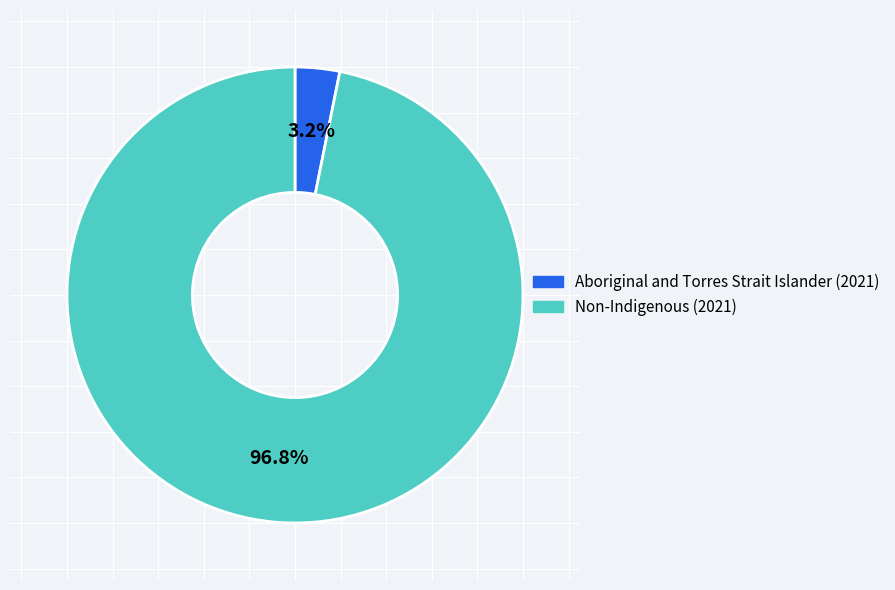

Does any single category account for the majority?

Yes